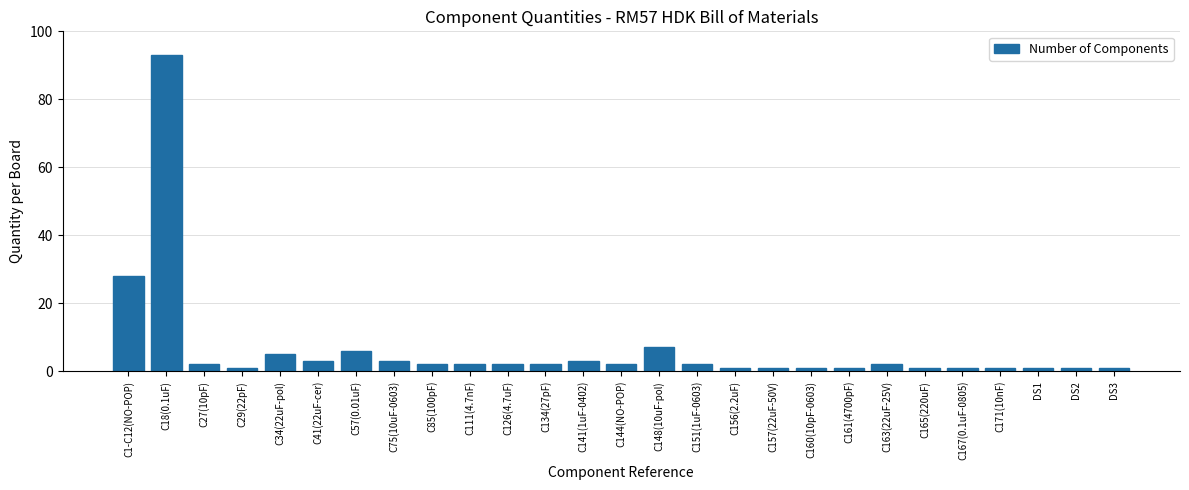

At which label is the value closest to 47?

C1-C12(NO-POP)